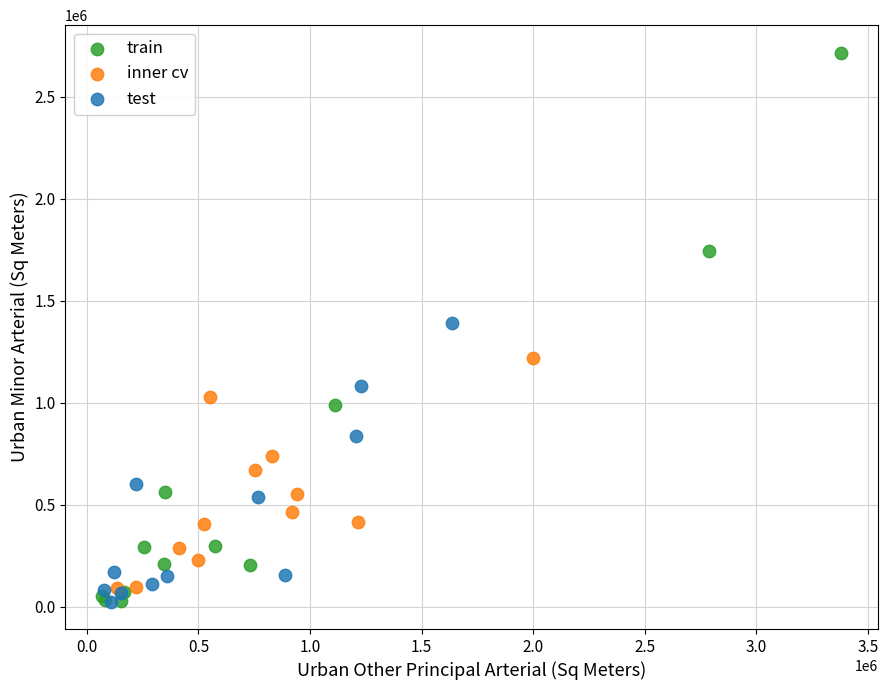

Which series has the widest spread of Y values?

train